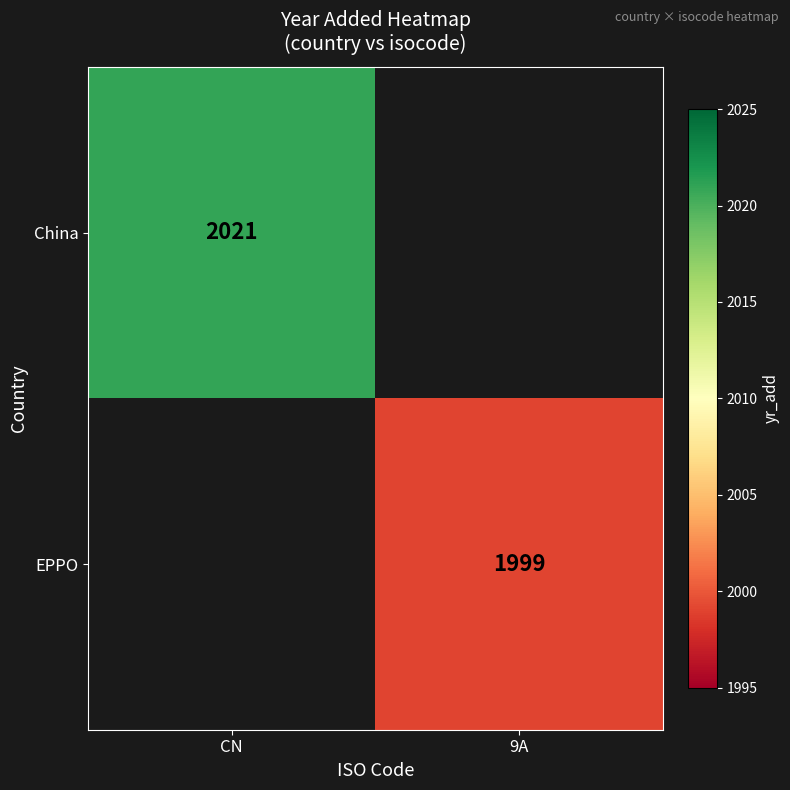

The value of EPPO at 9A is 1362.3. True or false?

False